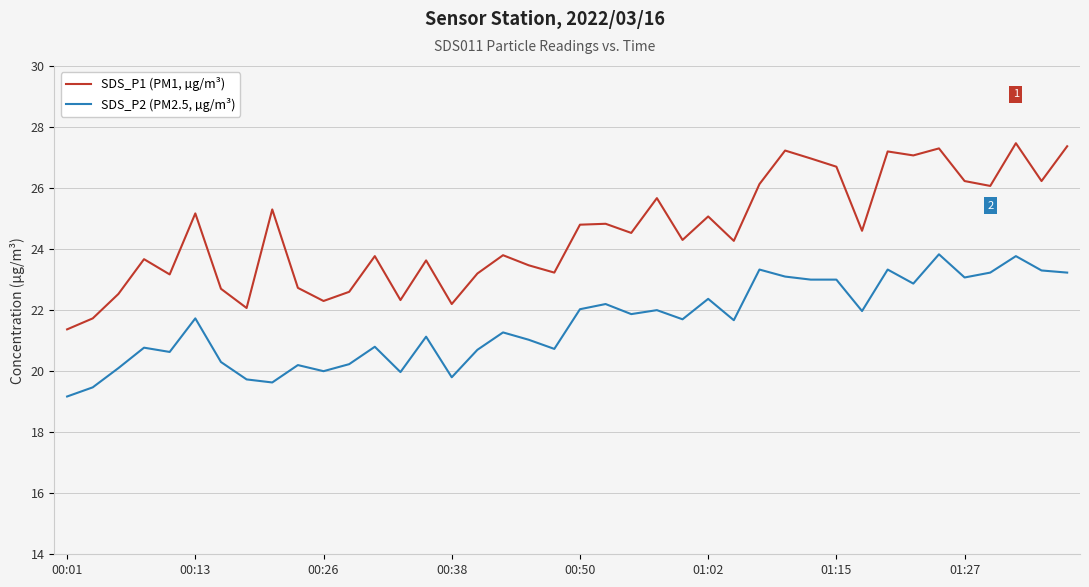

What is the minimum value for SDS_P2 (PM2.5, µg/m³)?

19.2